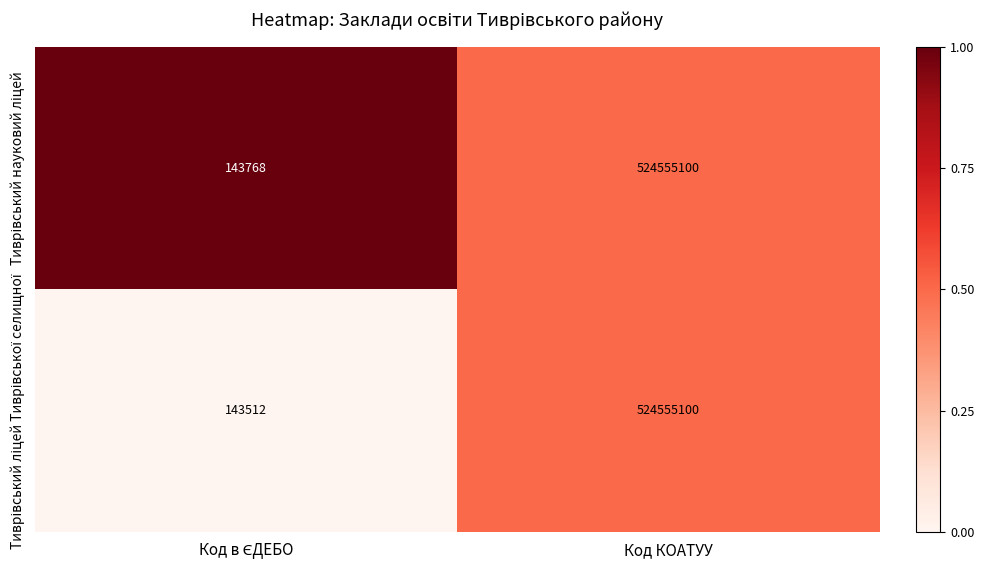

What is the total value across all series at Код КОАТУУ?

1049110200